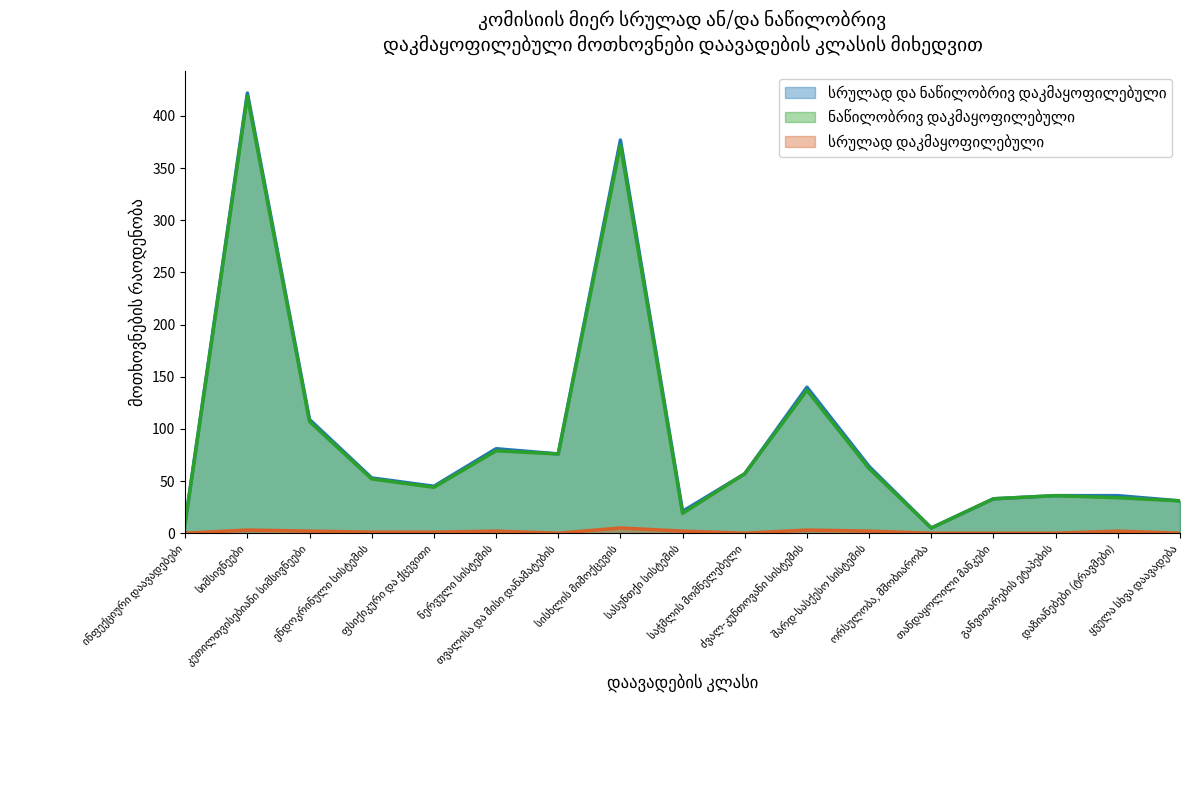

Is the value of სრულად დაკმაყოფილებული at ენდოკრინული სისტემის greater than the value of ნაწილობრივ დაკმაყოფილებული at თანდაყოლილი მანკები?

No